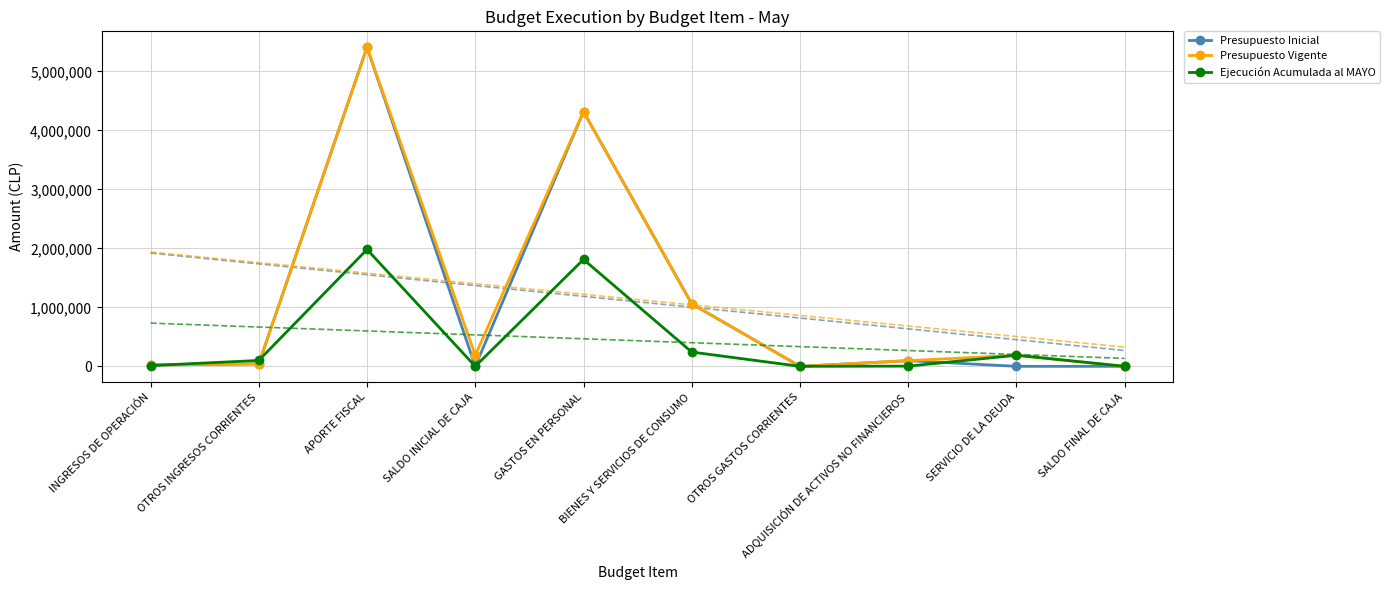

Is it true that Presupuesto Inicial equals 95961 at ADQUISICIÓN DE ACTIVOS NO FINANCIEROS?

True